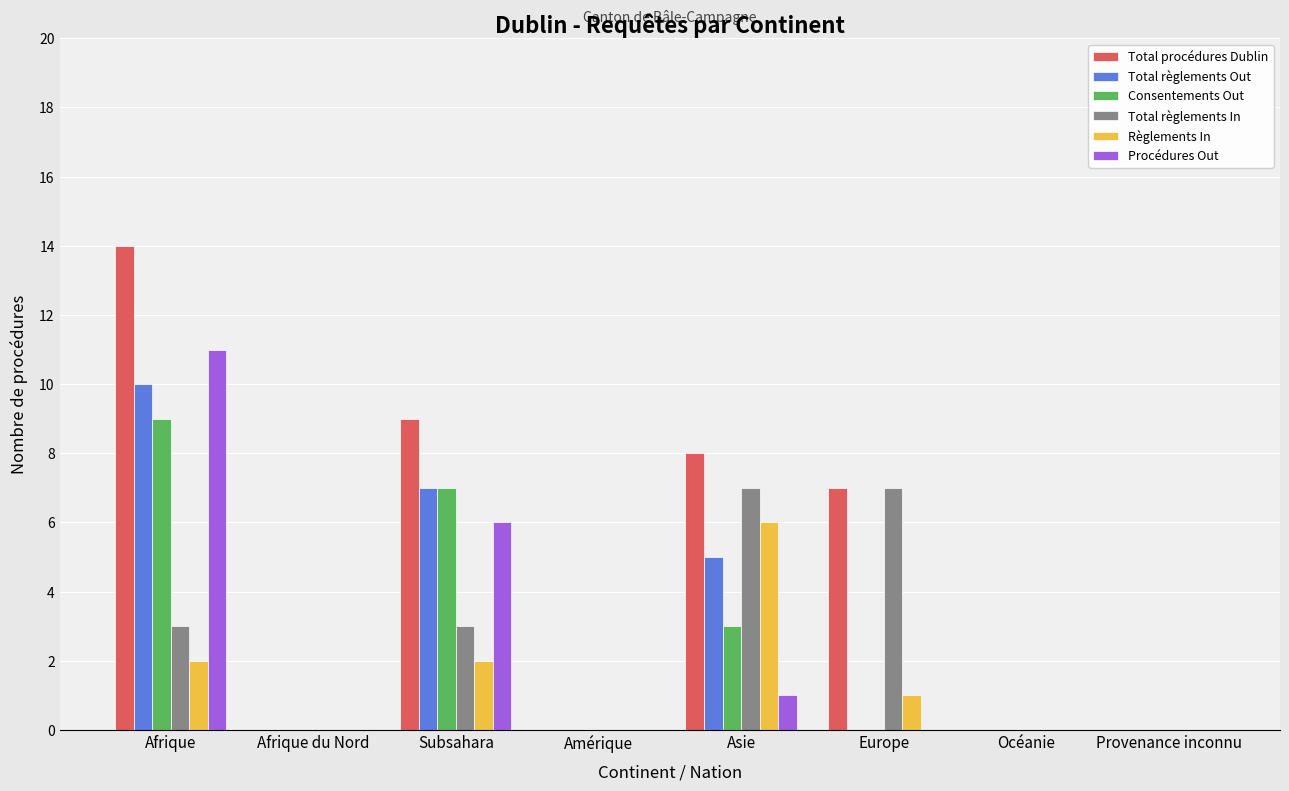

Which series changed the most between Asie and Provenance inconnu?

Total procédures Dublin